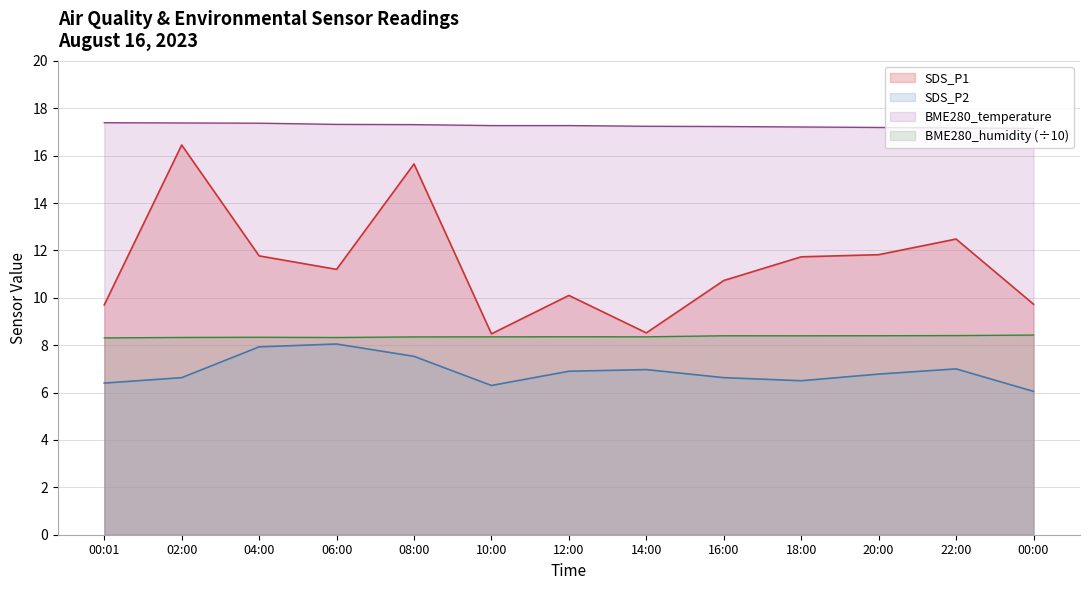

What is the difference between the highest and lowest values at 08:00?

9.8